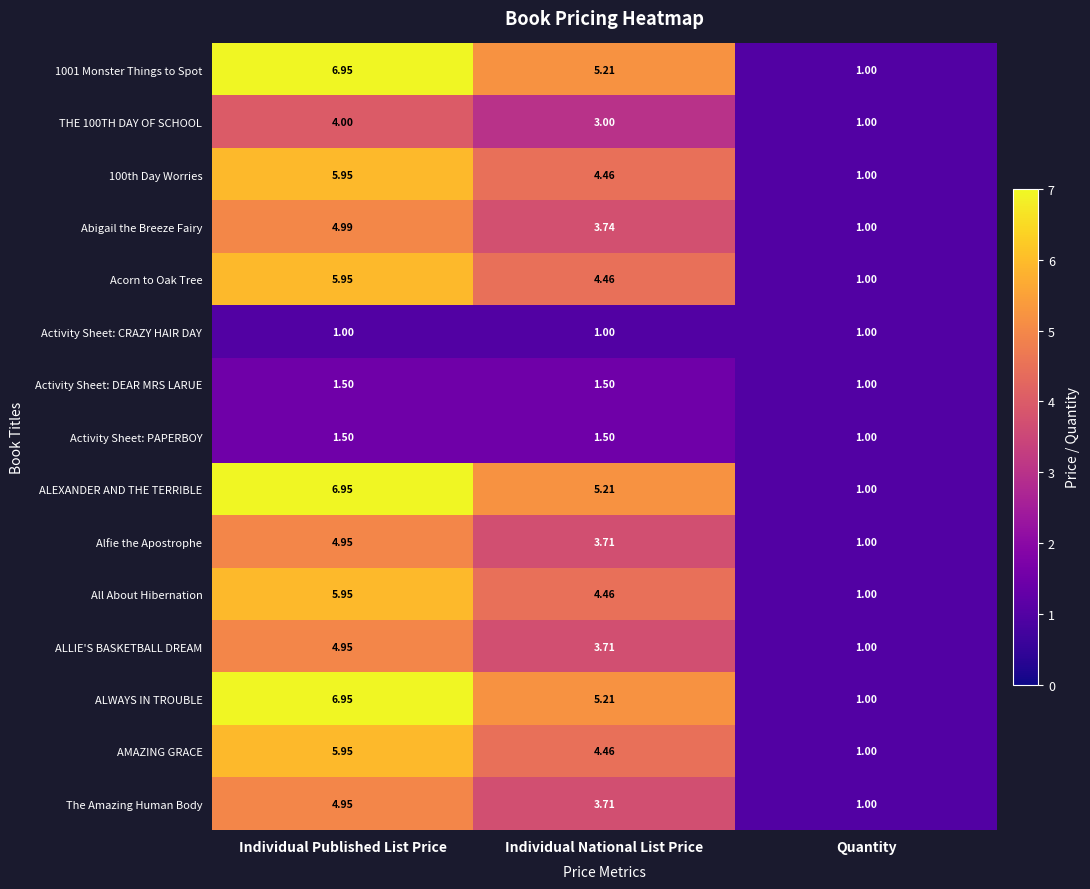

At which label does AMAZING GRACE reach its minimum?

Quantity